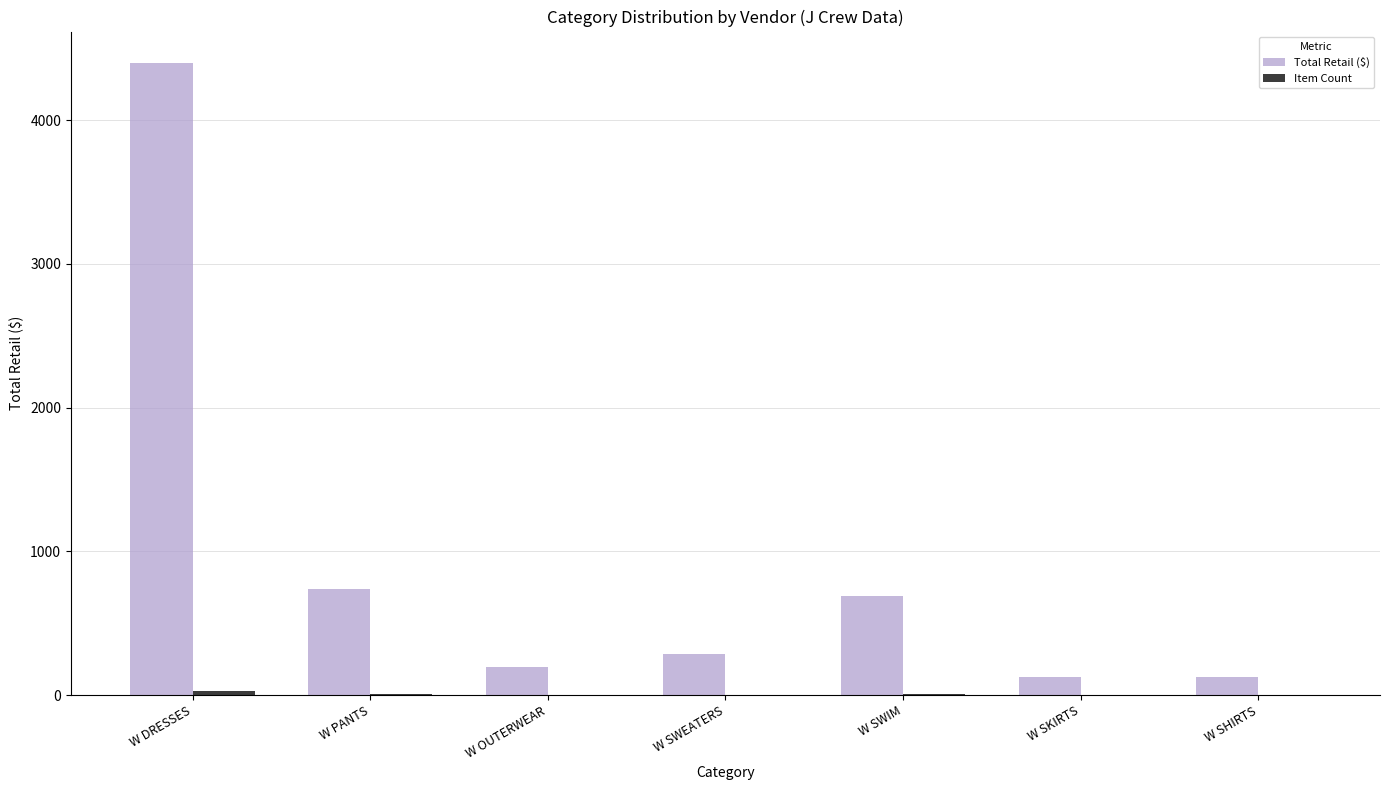

Which series has the largest total across all categories?

Total Retail ($)